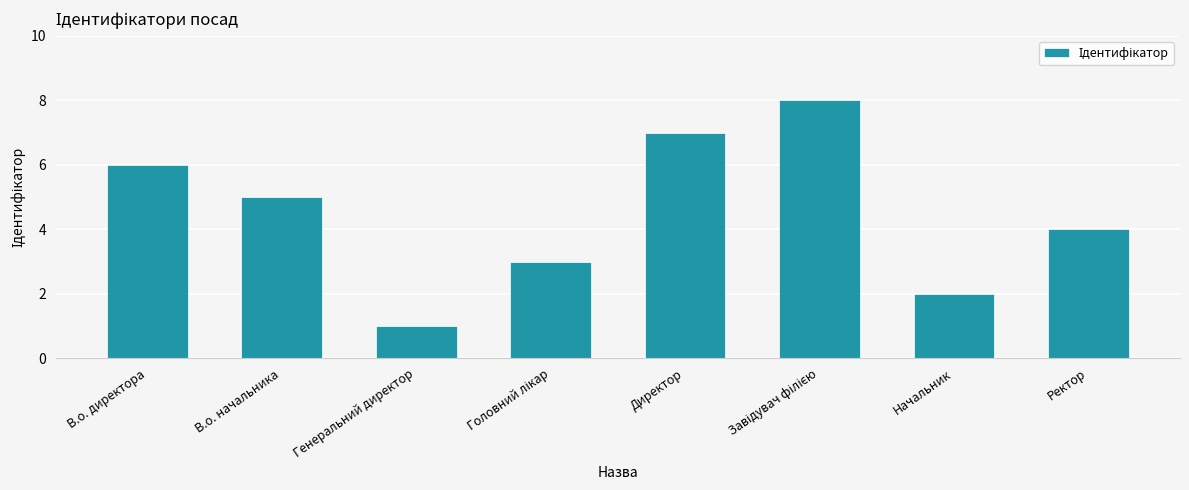

Are the bars grouped side by side (vs. stacked)?

No